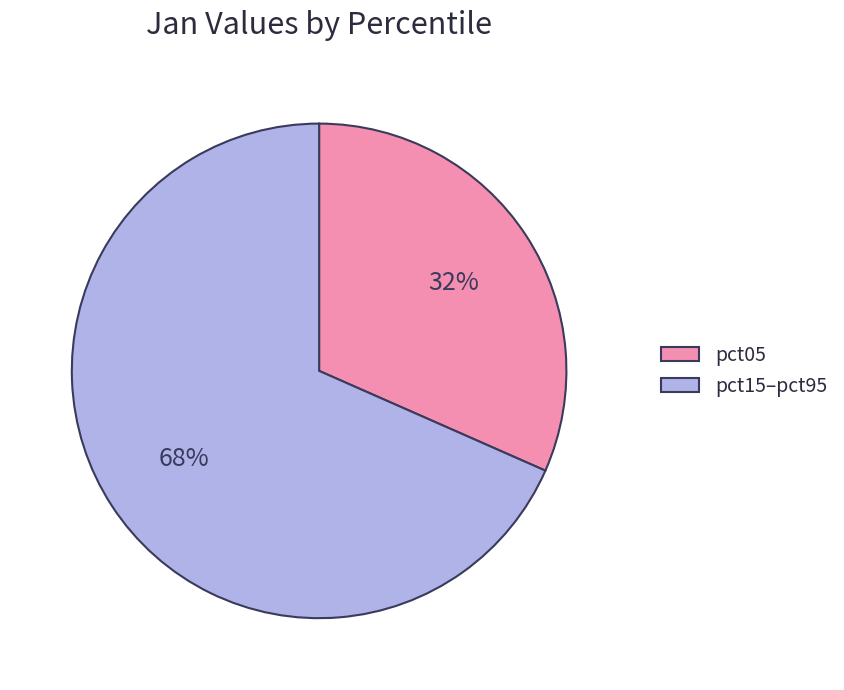

True or false: pct15–pct95 accounts for 68% of the total.

True